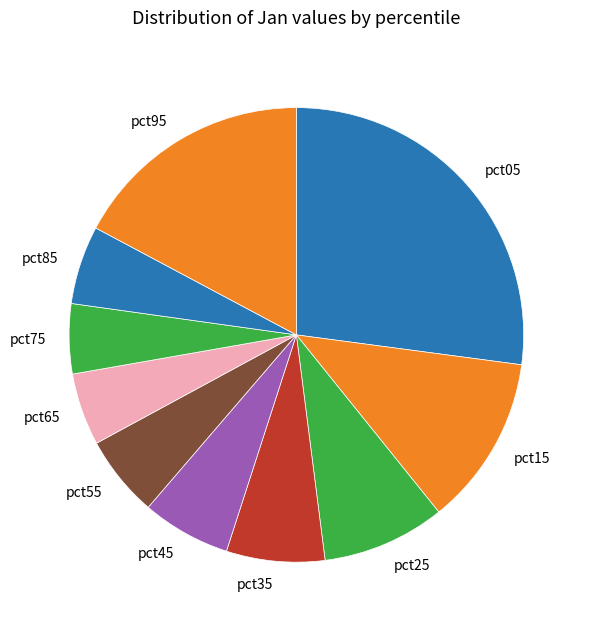

Which category has the biggest portion of the pie?

pct05